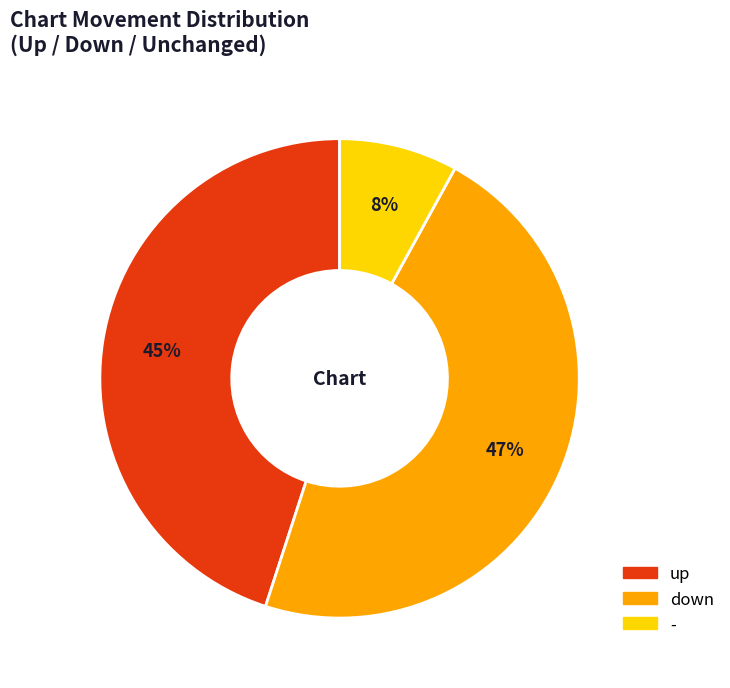

Count the number of slices in the pie.

3